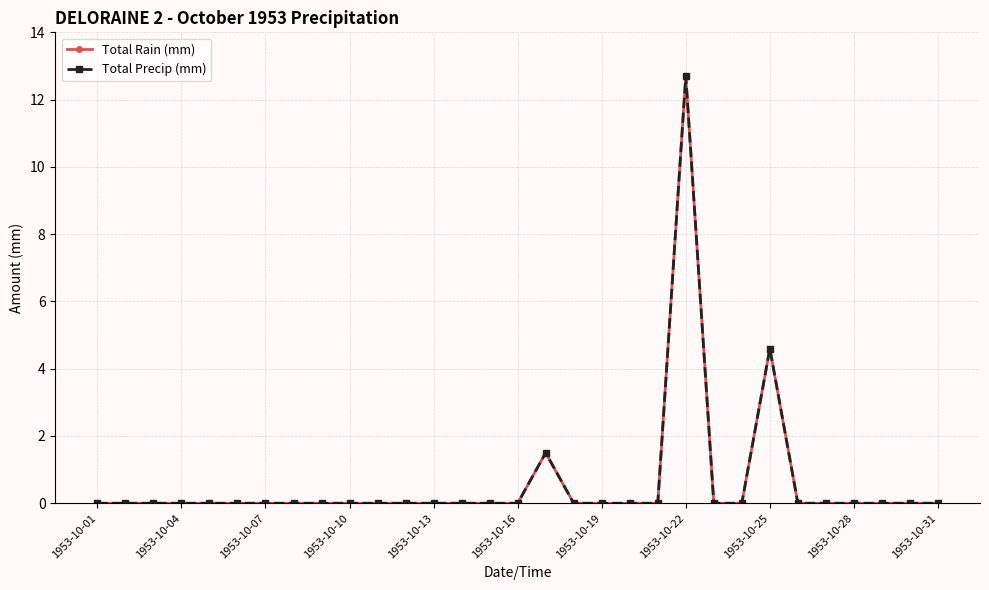

Is this an area chart (filled region under the line)?

No